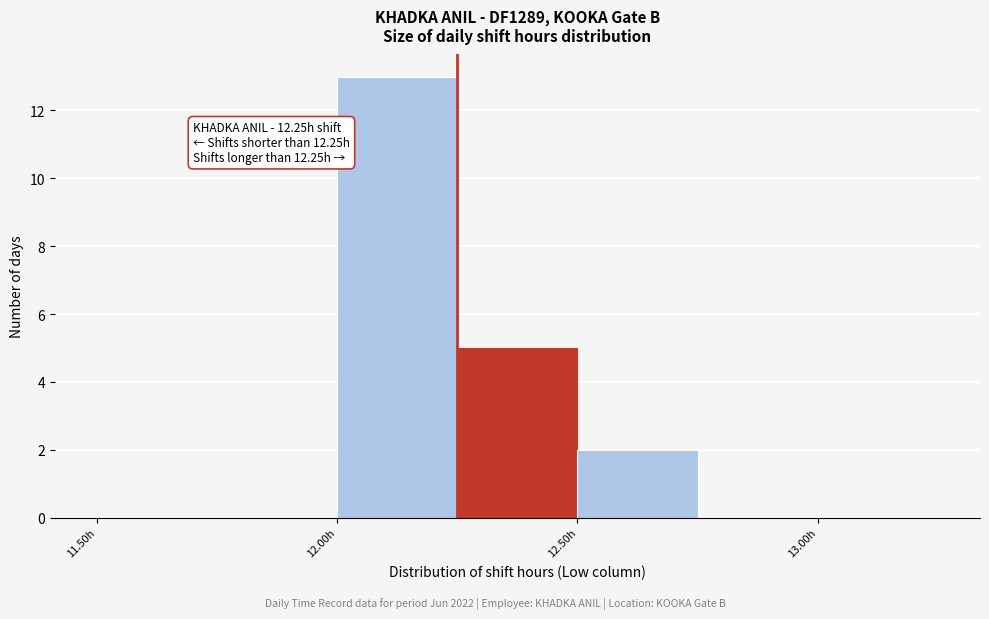

Over which range of the x-axis is the bar tallest?

12.00 to 12.25